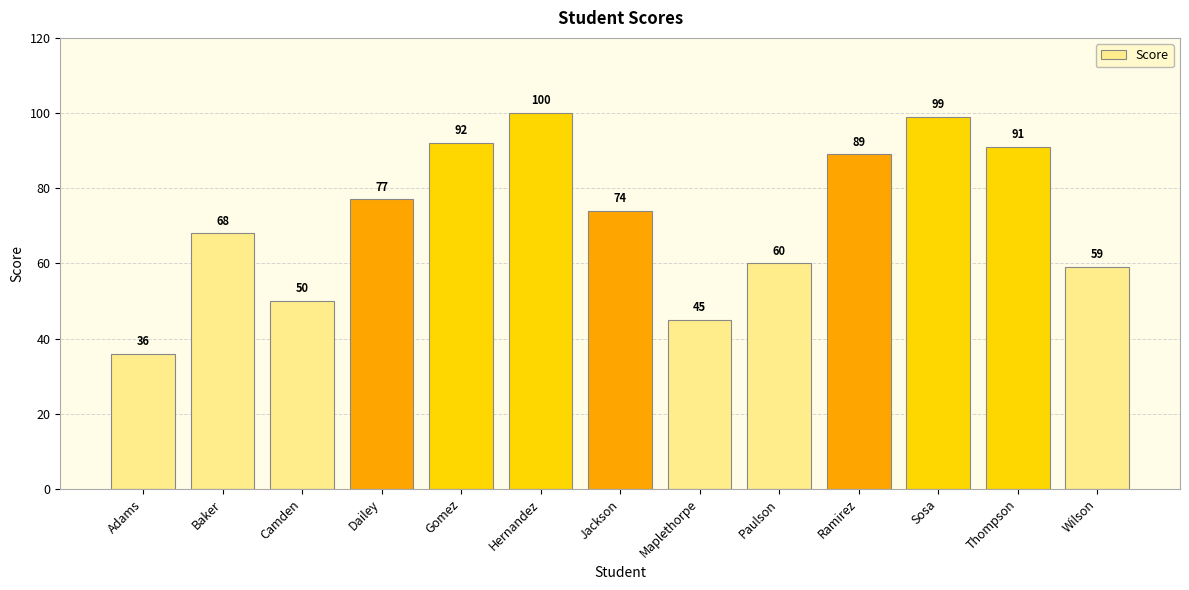

What is the difference between the maximum and minimum values?

64